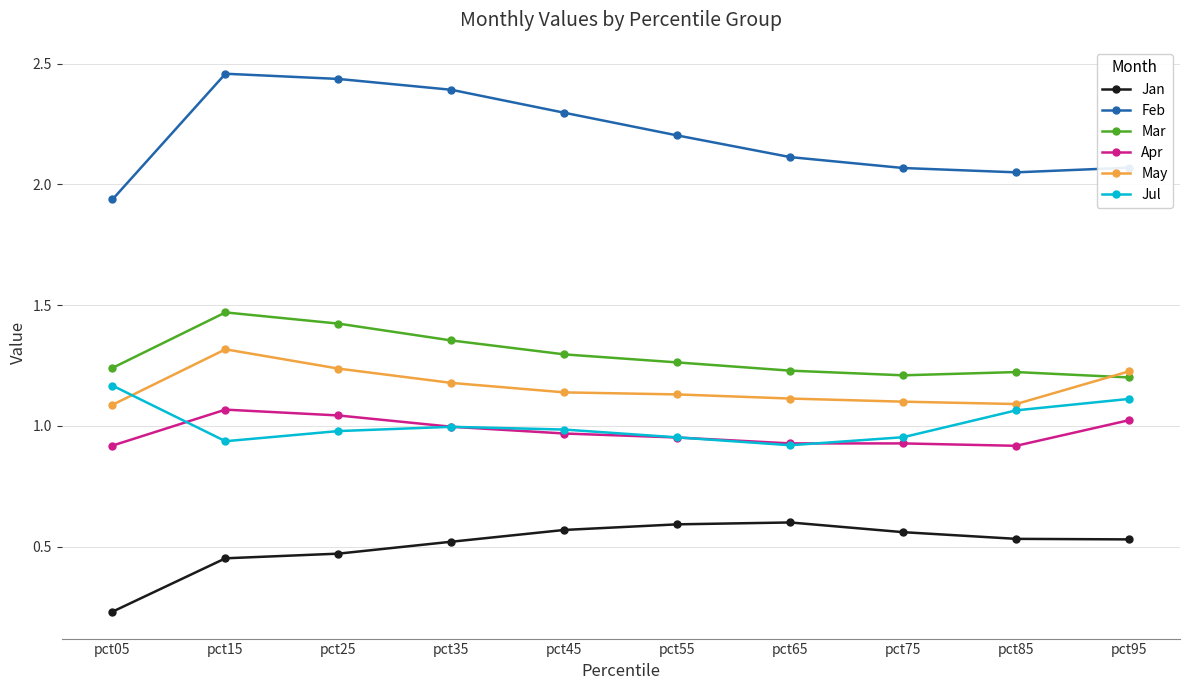

At which label does Jan reach its minimum?

pct05